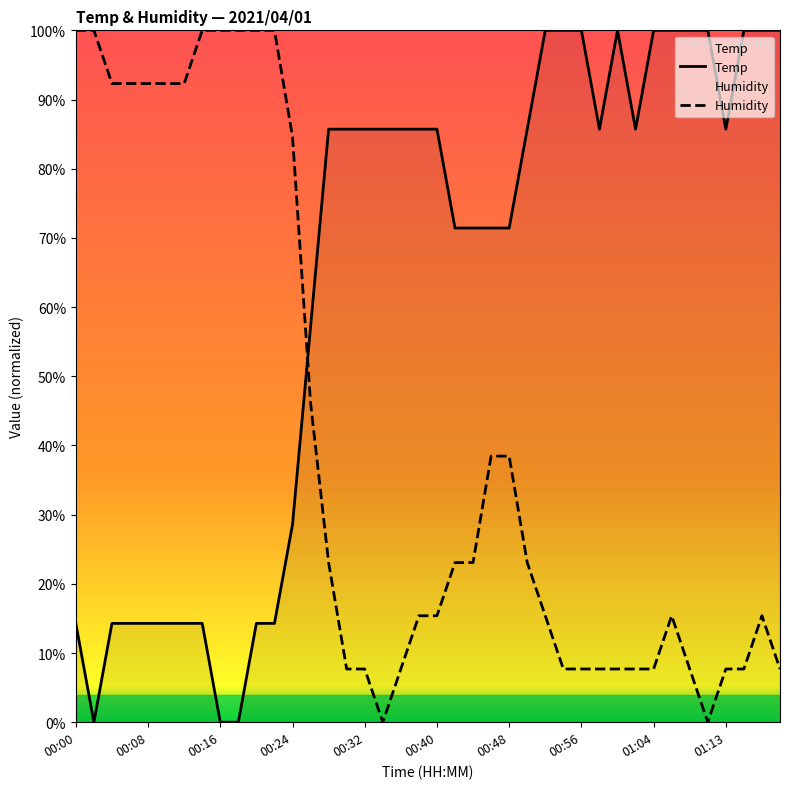

How many times do Temp and Humidity cross each other?

1